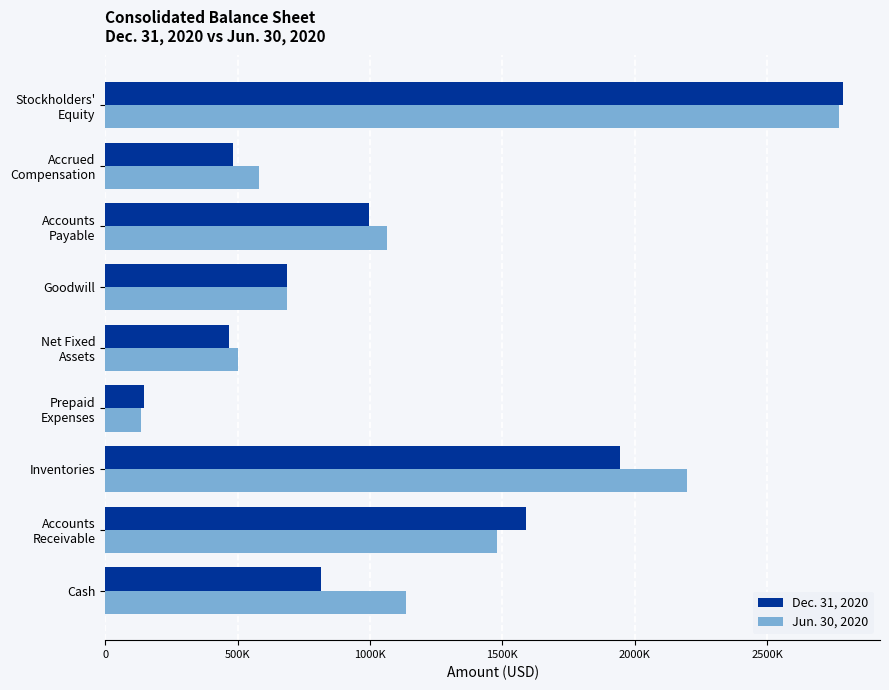

Where is Dec. 31, 2020 nearest to the value 1466972?

Accounts
Receivable